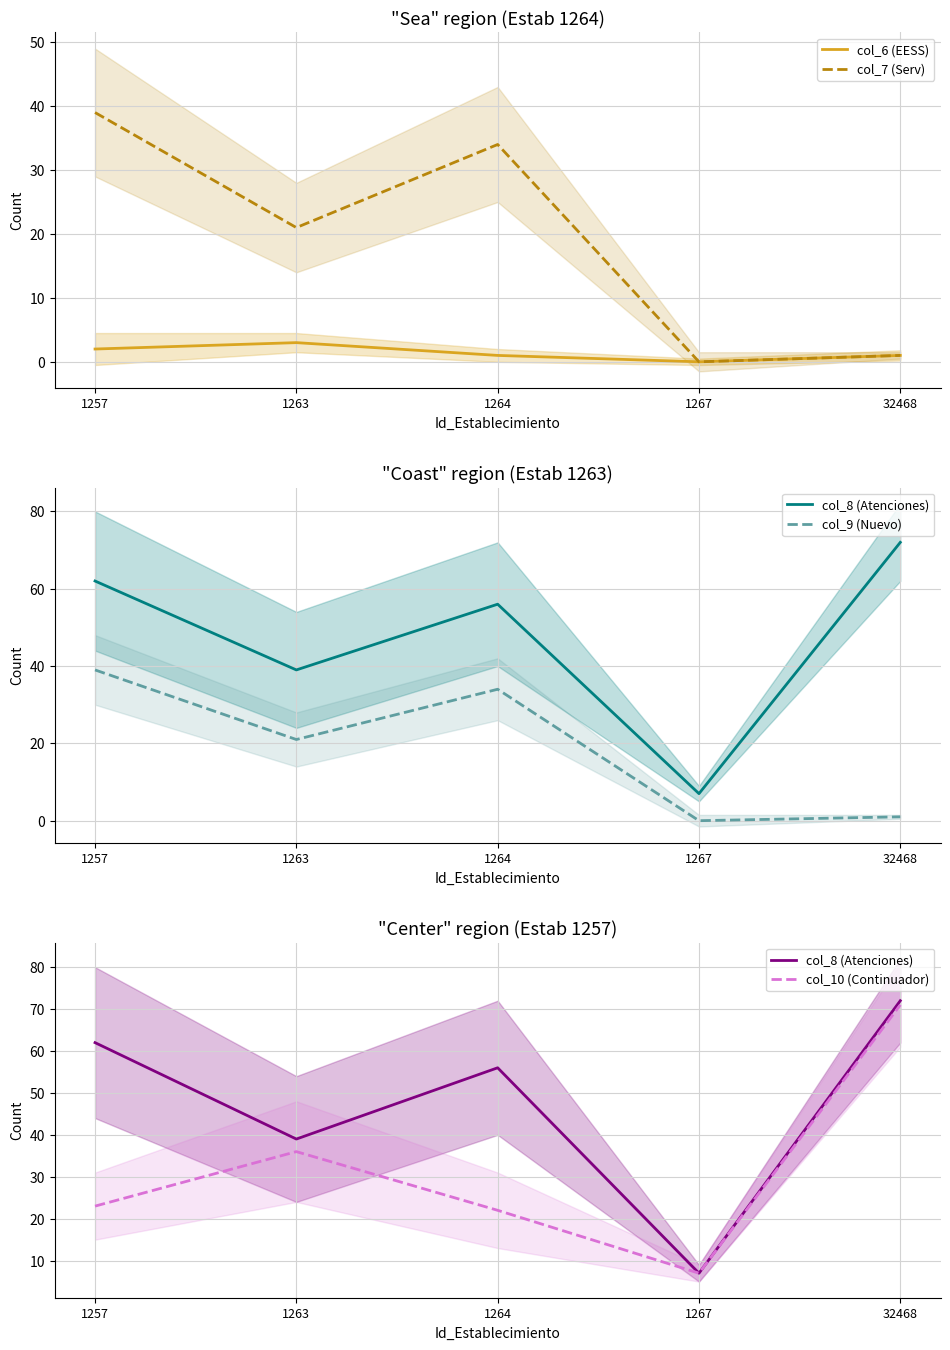

At which label is col_8 (Atenciones) closest to 39?

1263